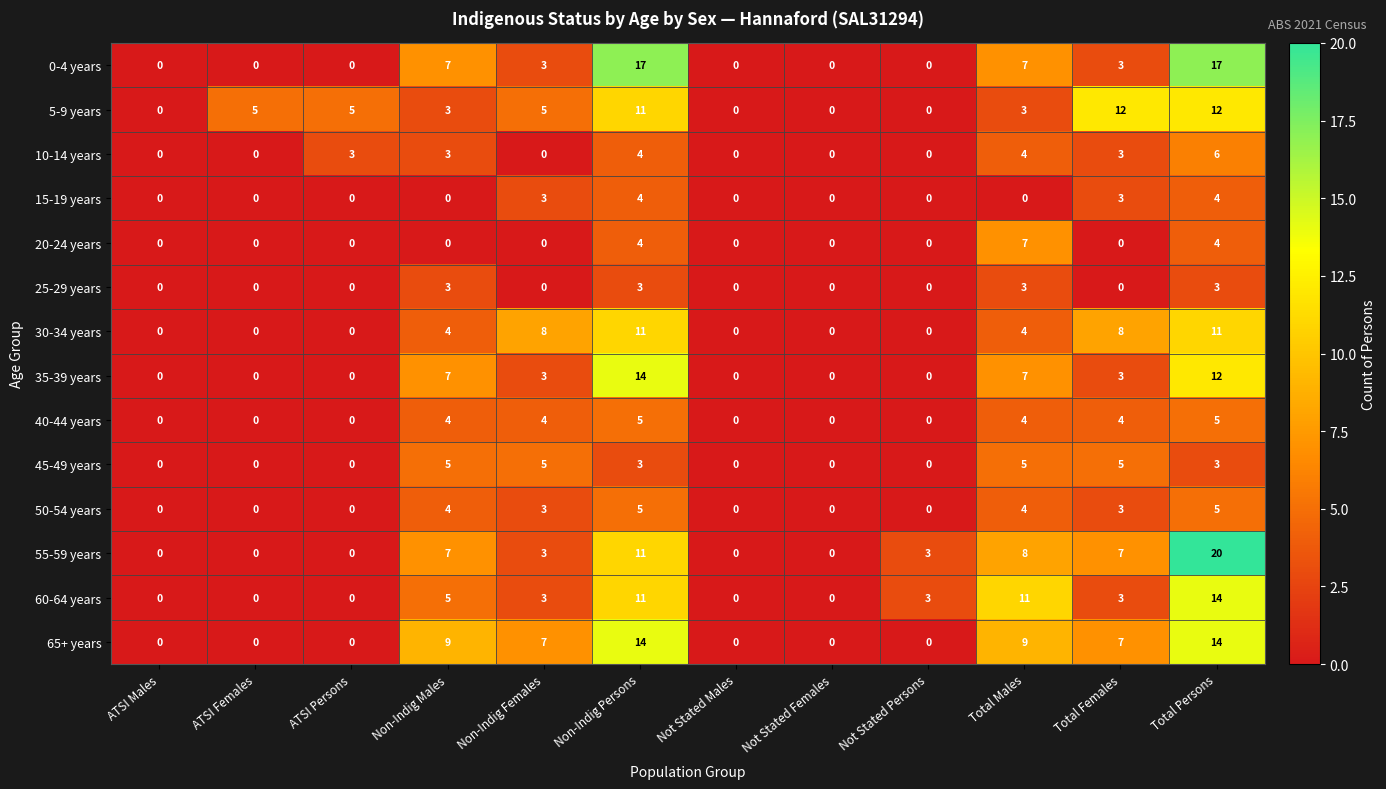

Which series has the widest spread of values?

55-59 years